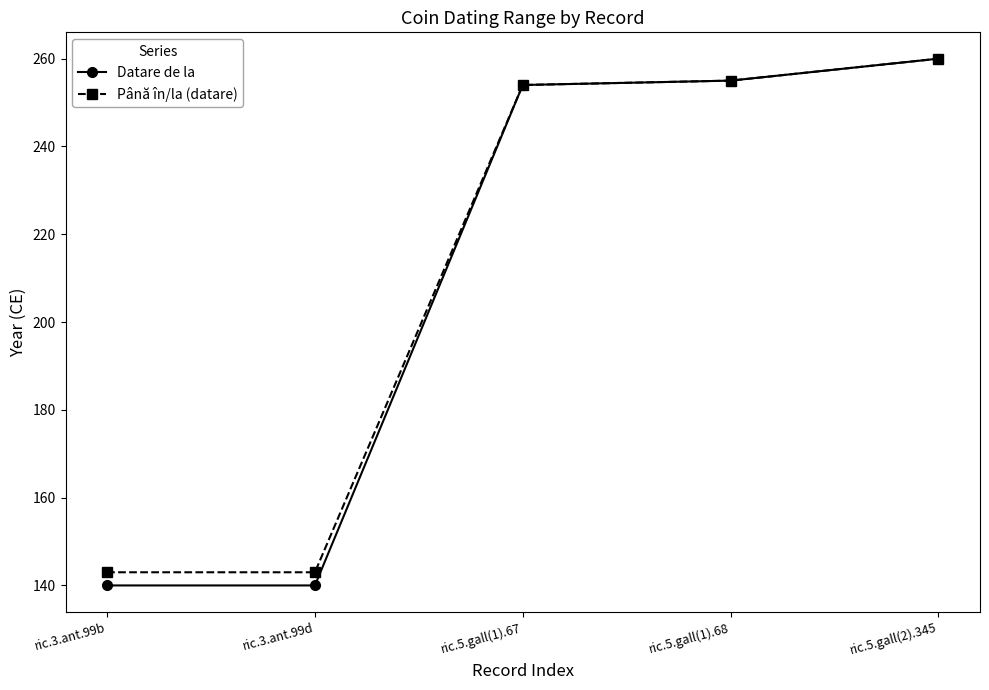

How many series are shown in this chart?

2